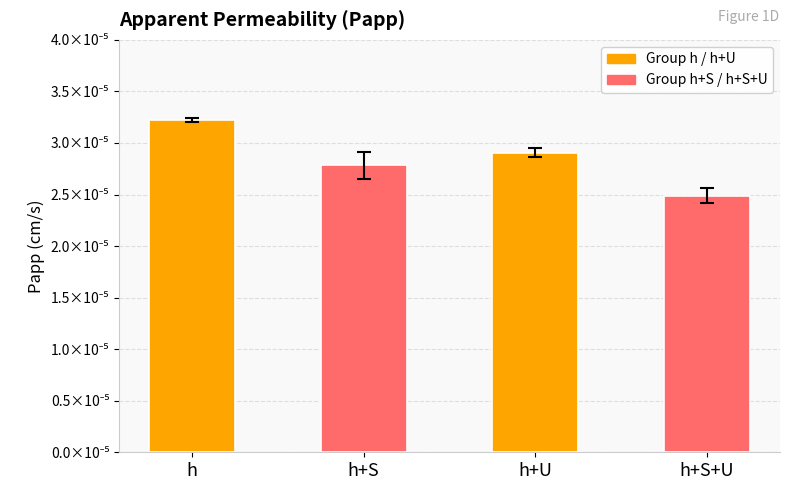

List the labels in order of value, largest first.

h, h+U, h+S, h+S+U